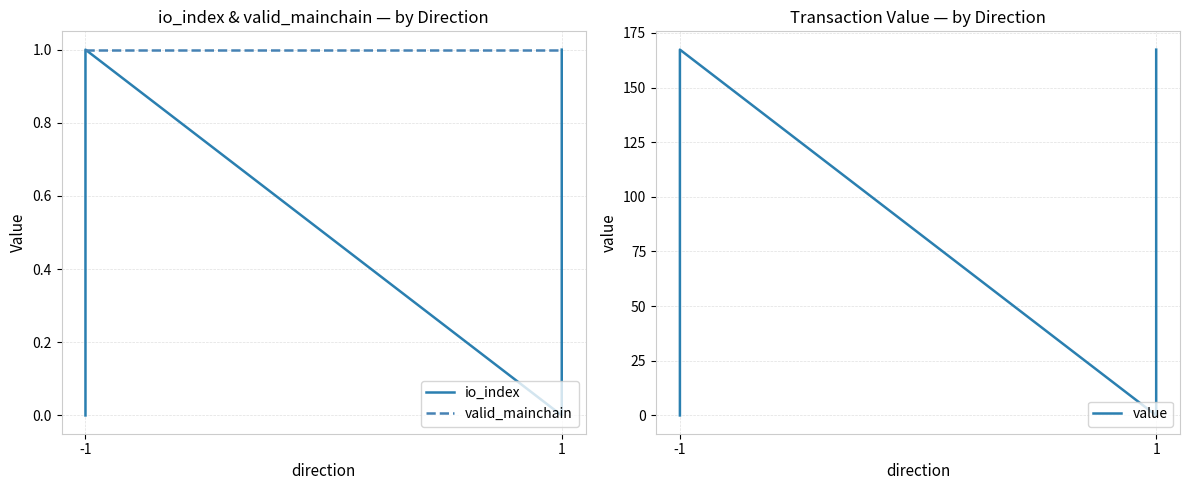

In value, how many points are lower than both neighbors (excluding endpoints)?

1